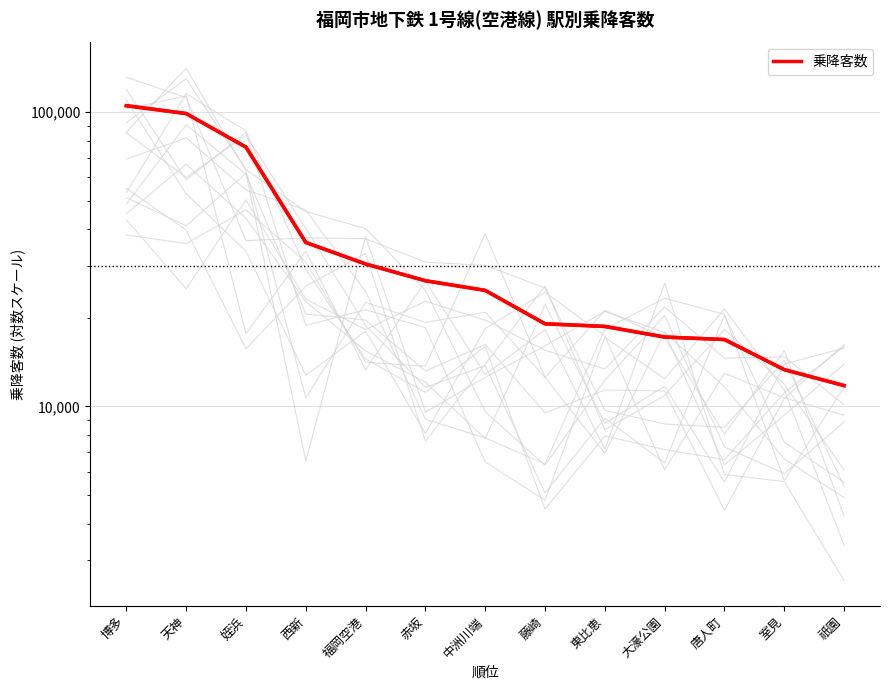

How many values exceed 24796?

6